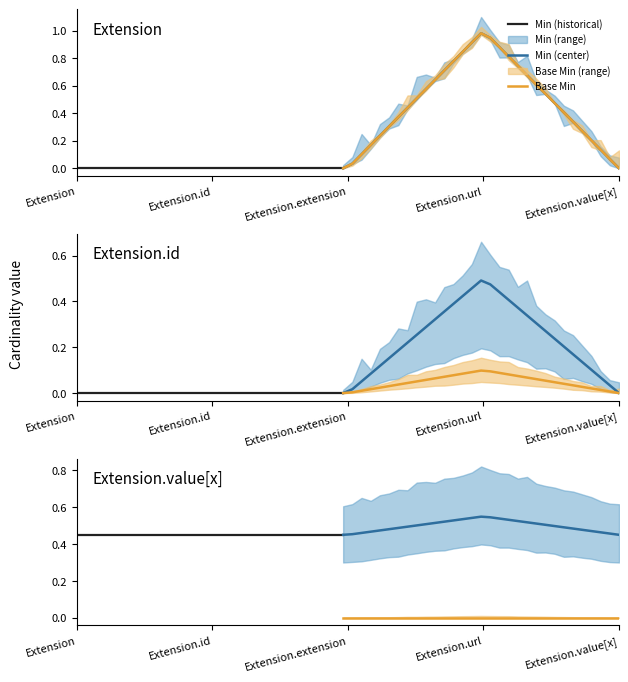

True or false: Min has a value of -1 at Extension.

False